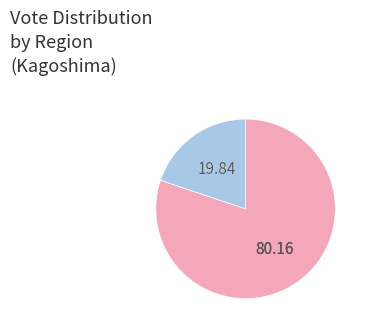

Does any single category account for the majority?

Yes